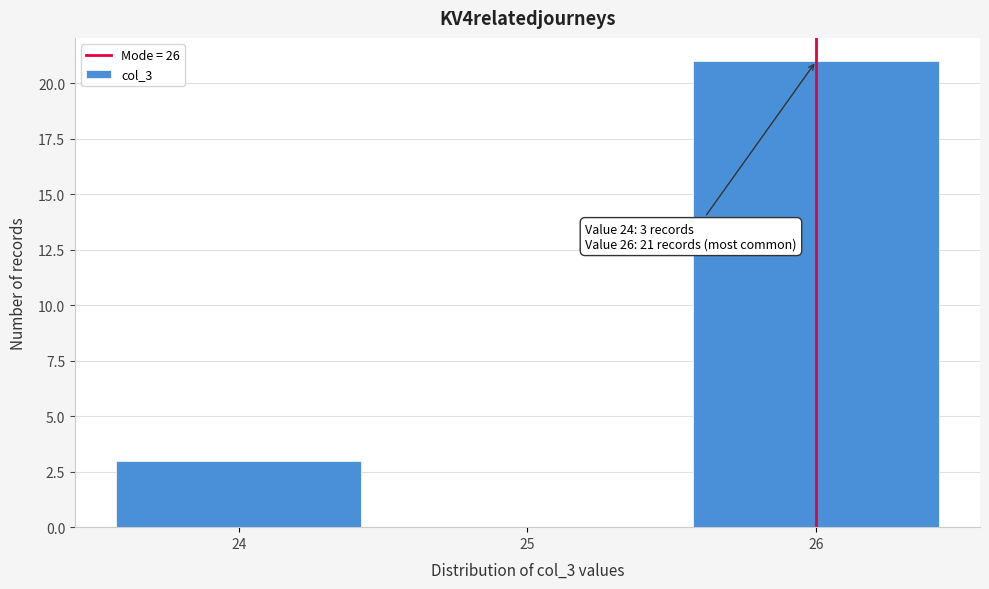

Which range on the x-axis has the tallest bar?

25.5 to 26.5